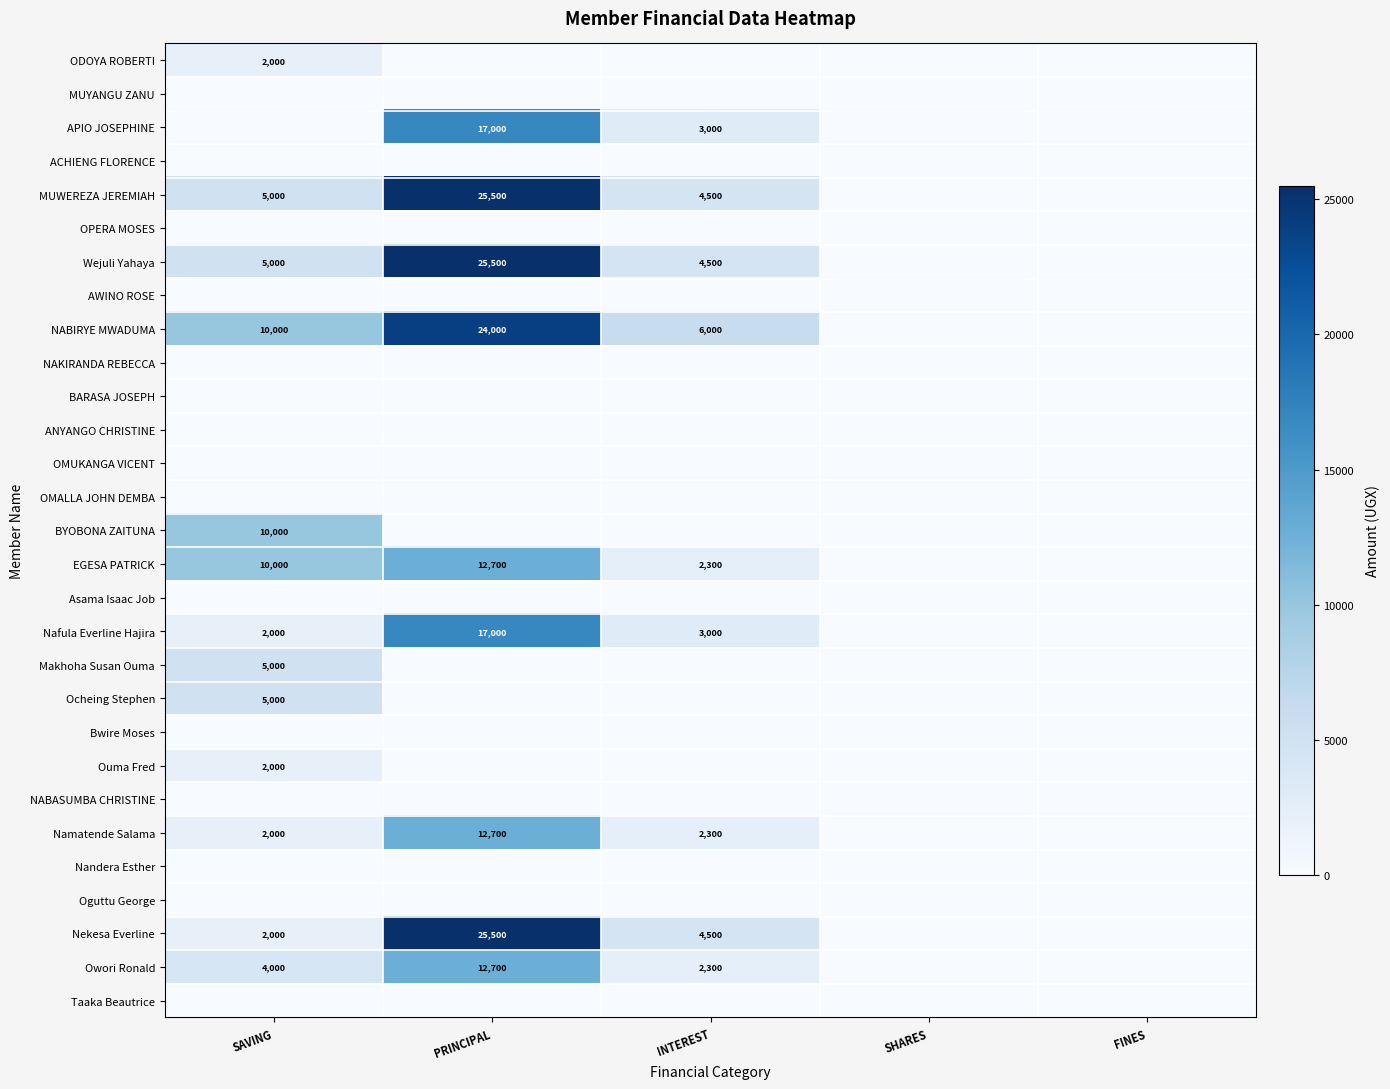

The value of Wejuli Yahaya at INTEREST is 1204. True or false?

False